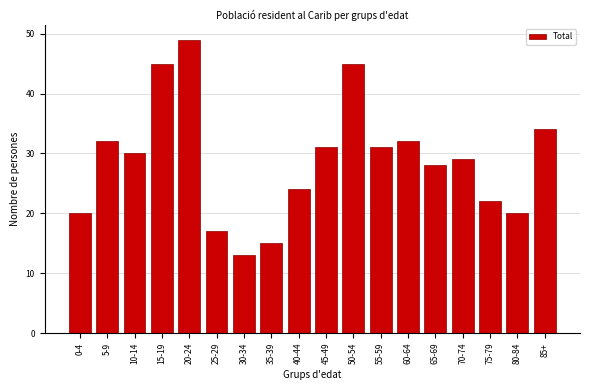

Reading left to right, list all the values displayed in this chart.

20	32	30	45	49	17	13	15	24	31	45	31	32	28	29	22	20	34